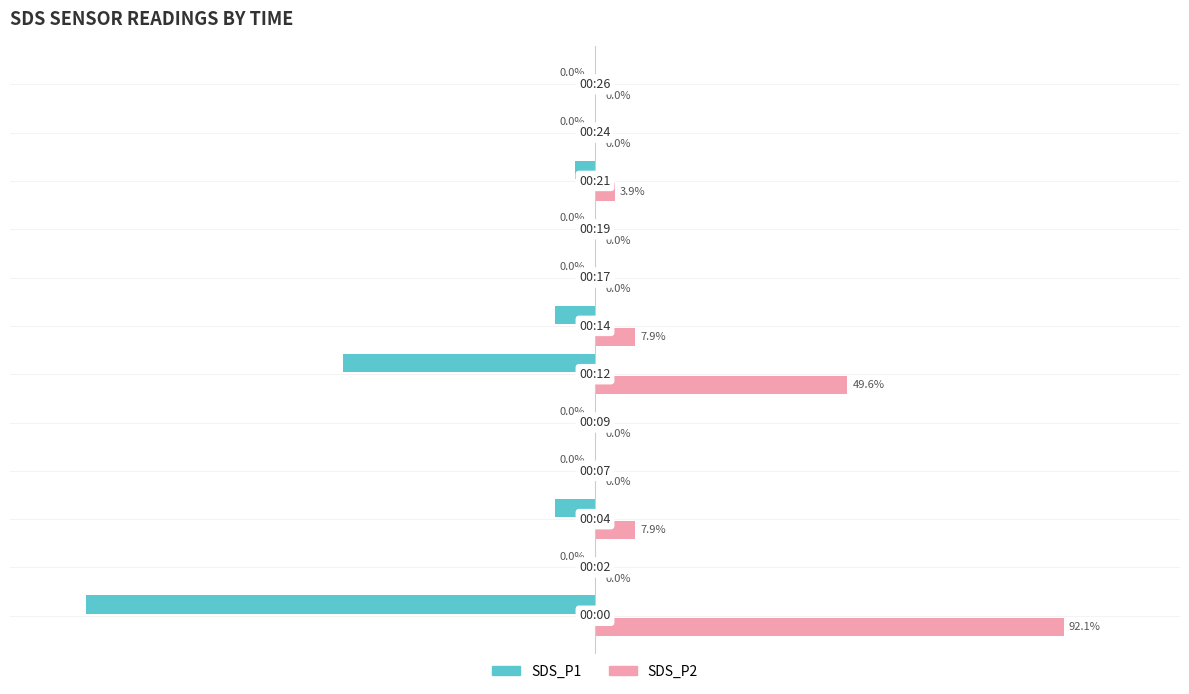

What are all the series names shown in the legend?

SDS_P1, SDS_P2